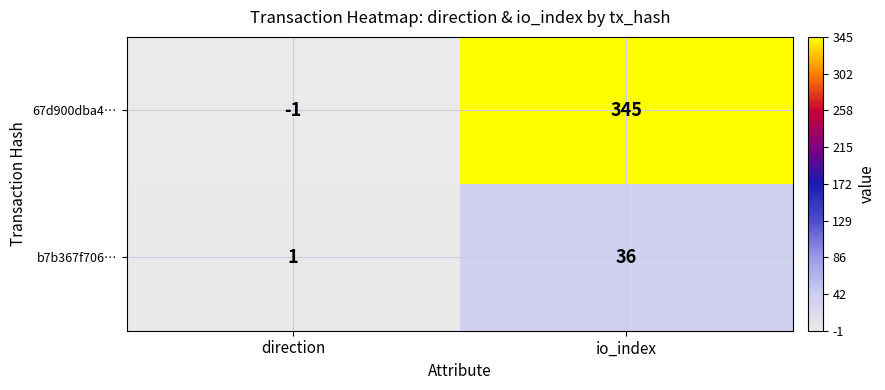

At how many categories does at least one series exceed 15?

1